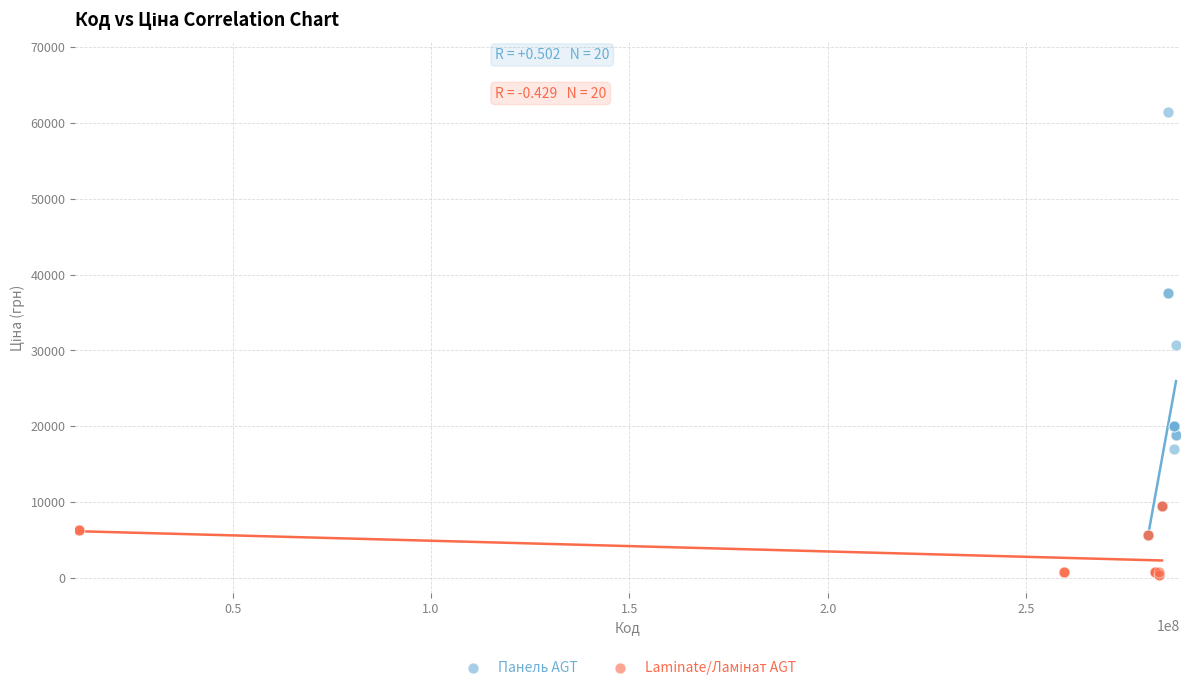

Which series has the widest spread of Y values?

Панель AGT